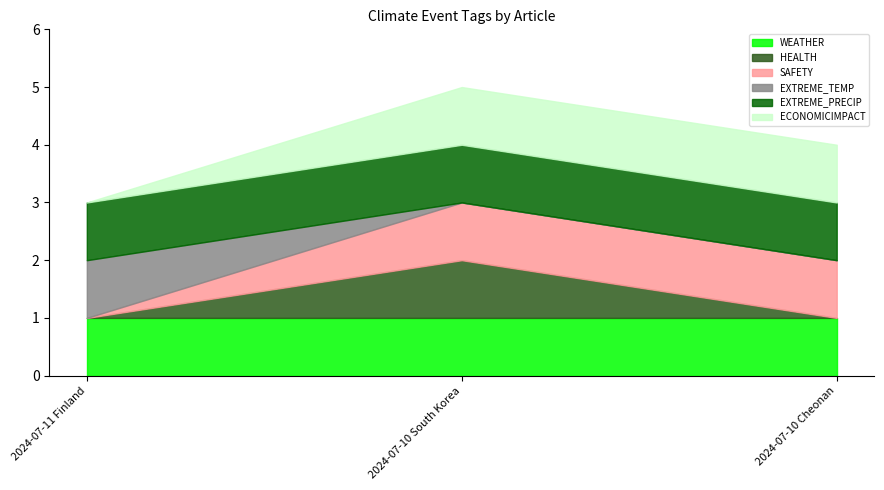

What is the lowest value of the EXTREME_PRECIP series?

1